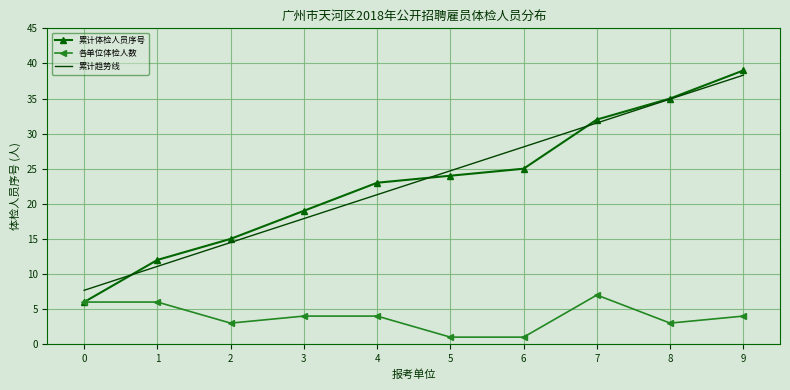

True or false: 各单位体检人数 and 累计趋势线 intersect in this chart.

False